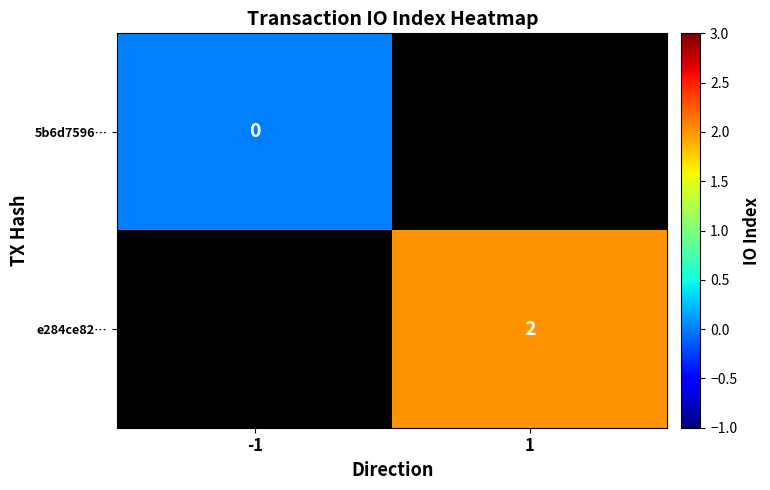

The value of e284ce82… at 1 is 3. True or false?

False